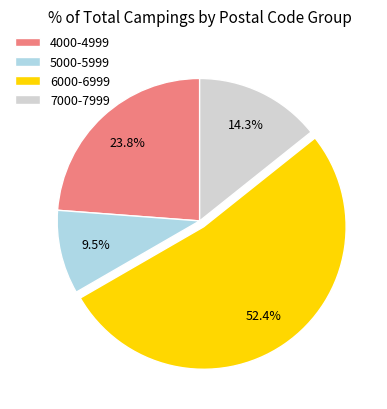

What portion of the pie excludes 7000-7999?

85.7%